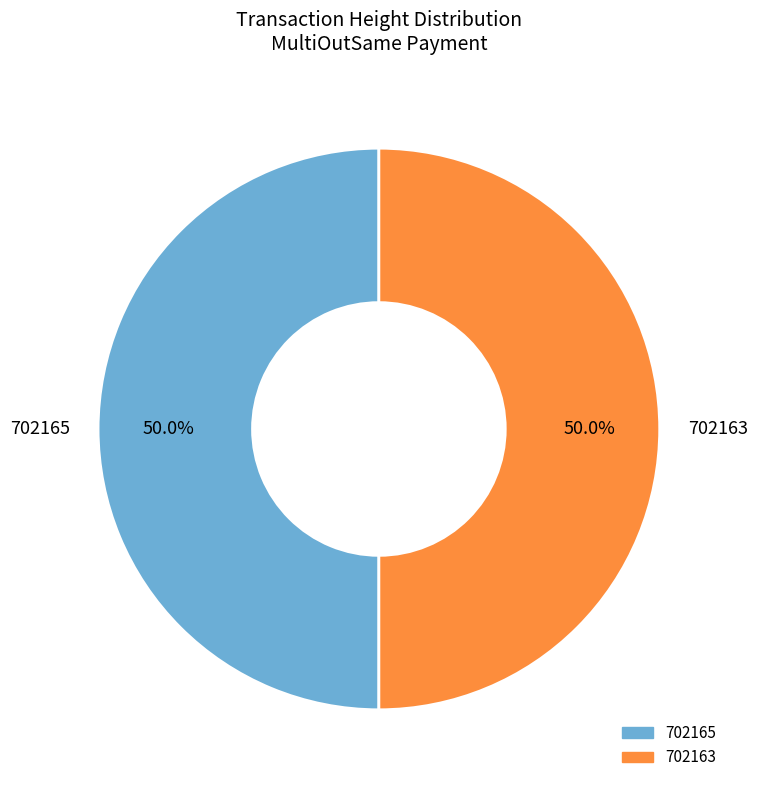

How much of the chart is everything except 702165?

50.0%